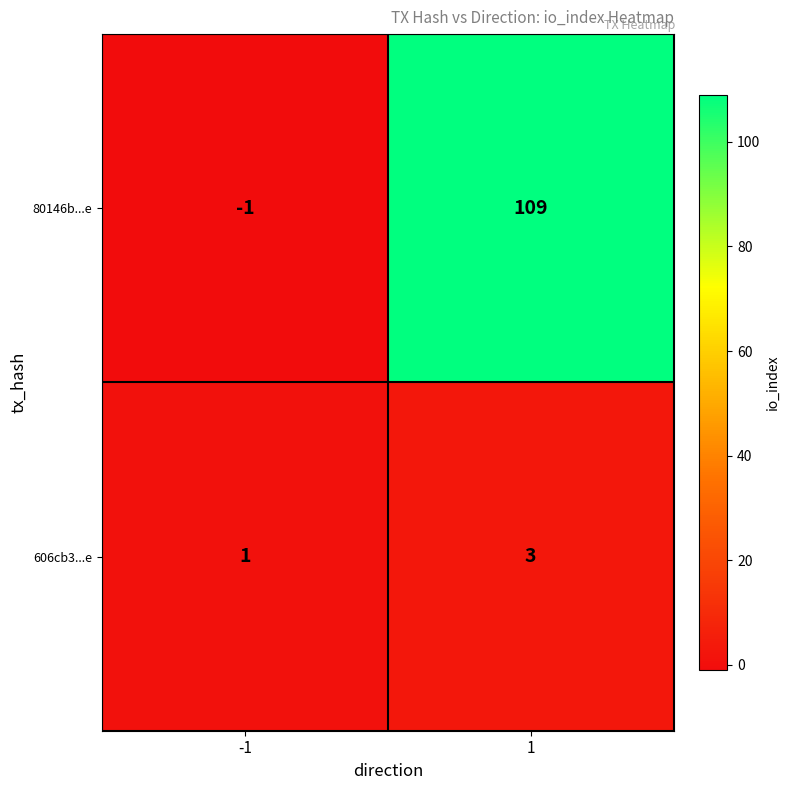

Which series has the largest range (max minus min)?

80146b...e